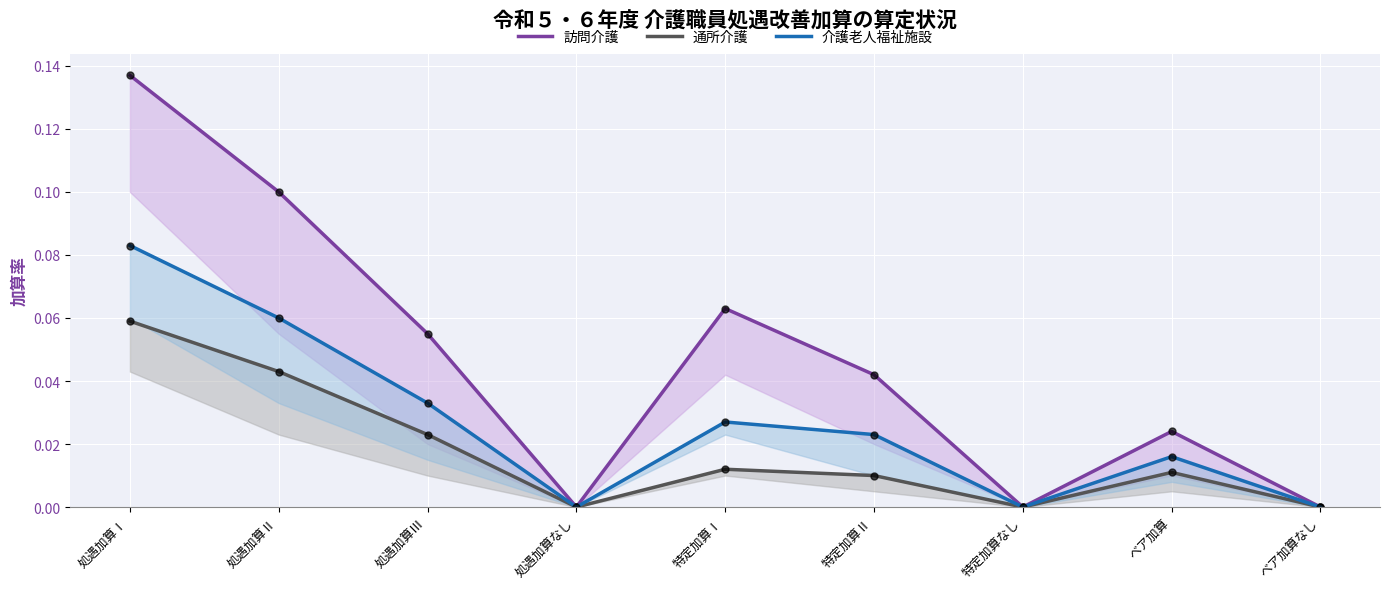

How many interior local peaks does the 通所介護 series have?

2